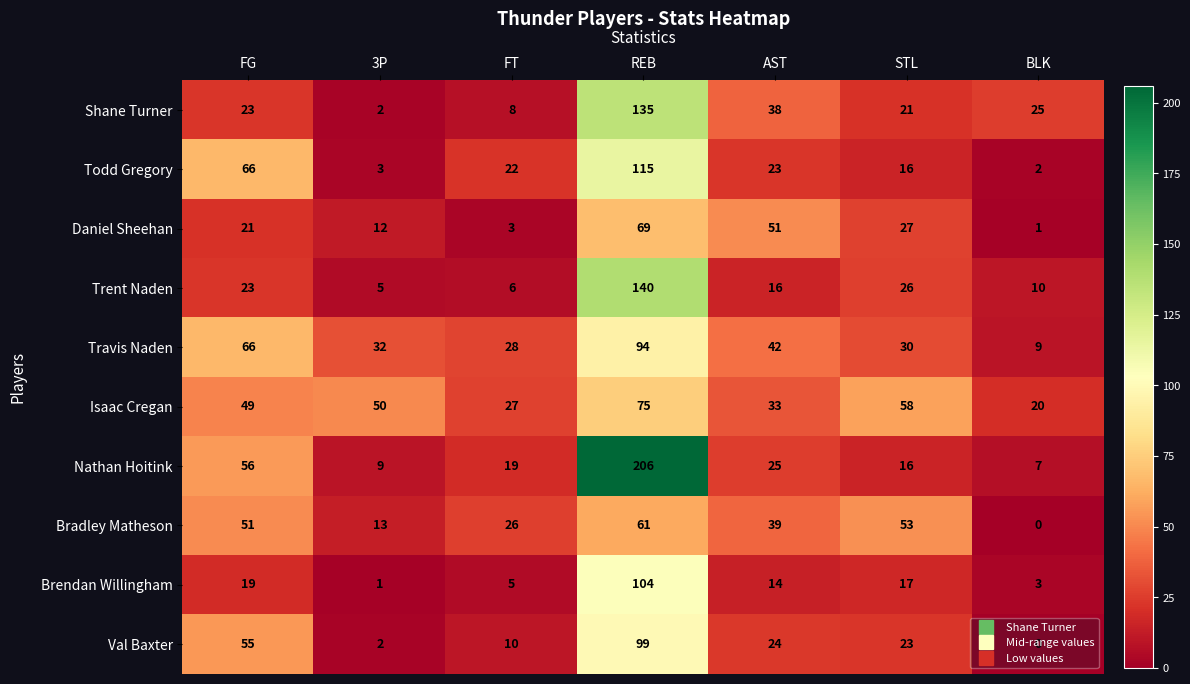

Where is Daniel Sheehan nearest to the value 35?

STL